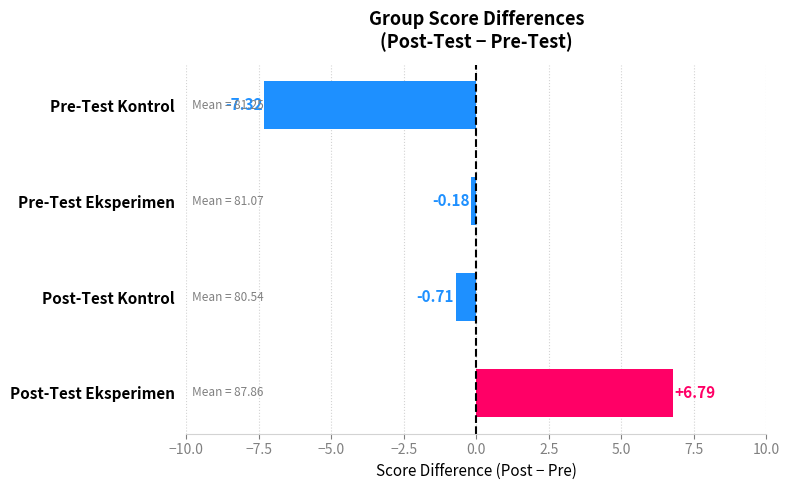

What is the change in value from Post-Test Eksperimen to Pre-Test Eksperimen?

-7.0